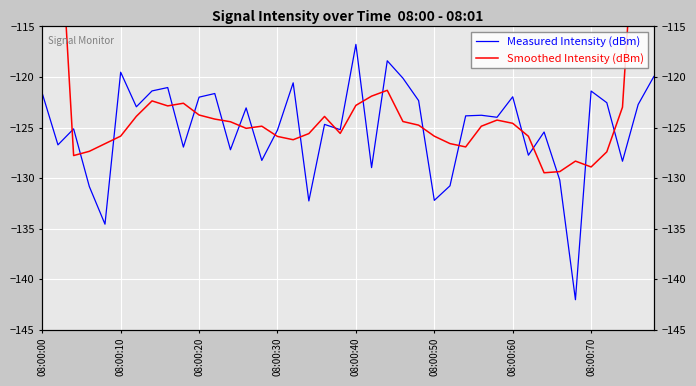

Reading left to right, what are all the values shown in this chart?

Measured Intensity (dBm): -121.6	-126.7	-125.1	-130.8	-134.6	-119.5	-122.9	-121.4	-121.0	-126.9	-122.0	-121.6	-127.2	-123.1	-128.2	-125.2	-120.6	-132.3	-124.7	-125.2	-116.8	-129.0	-118.4	-120.1	-122.3	-132.2	-130.8	-123.8	-123.8	-124.0	-122.0	-127.7	-125.4	-130.2	-142.0	-121.4	-122.5	-128.3	-122.7	-119.9
Smoothed Intensity (dBm): -74.7	-100.9	-127.8	-127.3	-126.6	-125.8	-123.9	-122.4	-122.9	-122.6	-123.8	-124.2	-124.4	-125.1	-124.9	-125.9	-126.2	-125.6	-123.9	-125.6	-122.8	-121.9	-121.3	-124.4	-124.8	-125.8	-126.6	-126.9	-124.9	-124.3	-124.6	-125.9	-129.5	-129.4	-128.3	-128.9	-127.4	-123.0	-98.7	-74.2